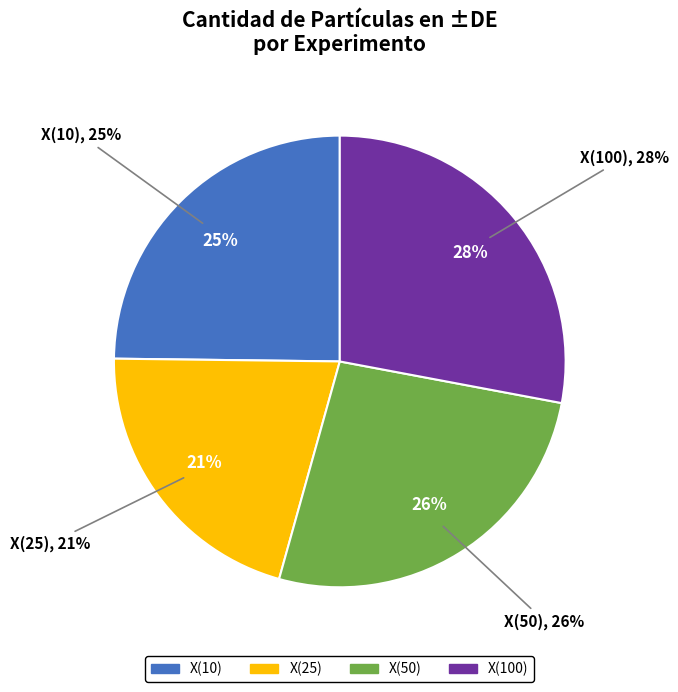

Is there a majority slice in this chart?

No